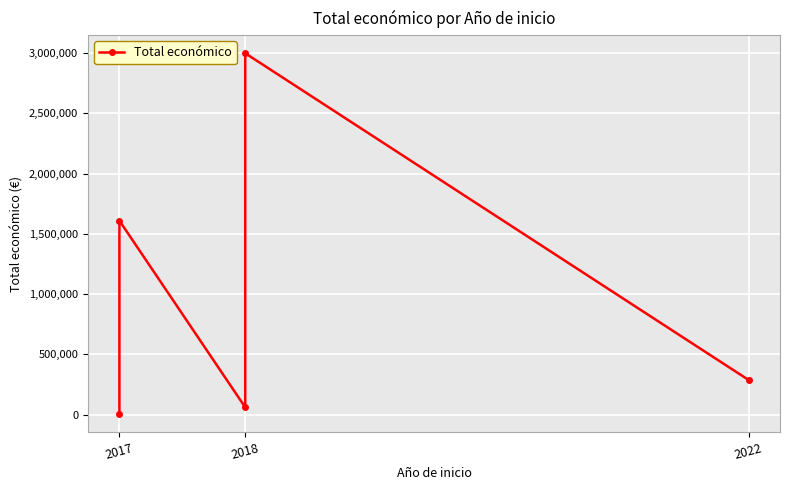

What value does the data have at 2018?

2999012